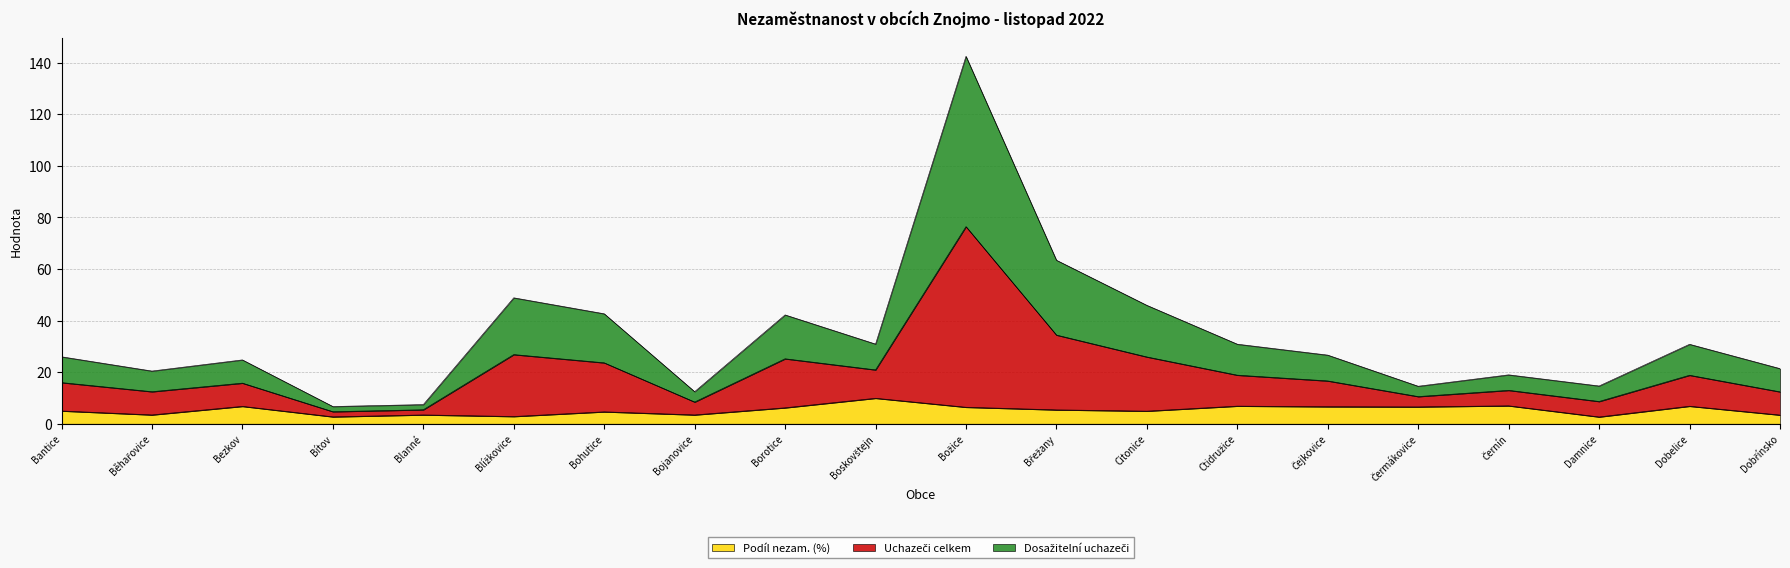

At which category is the sum across all series the highest?

Božice